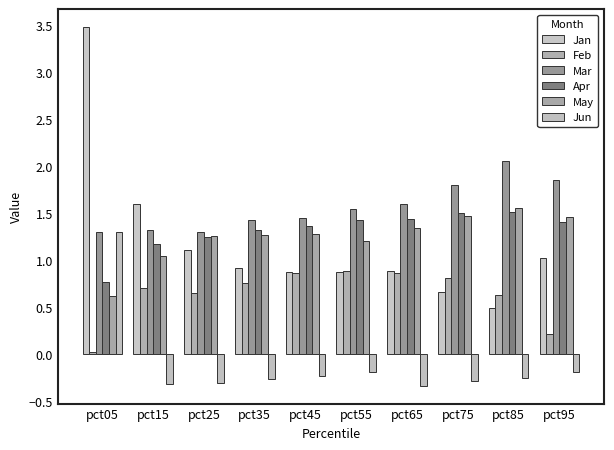

Which has a higher value, pct65 or pct95?

pct95